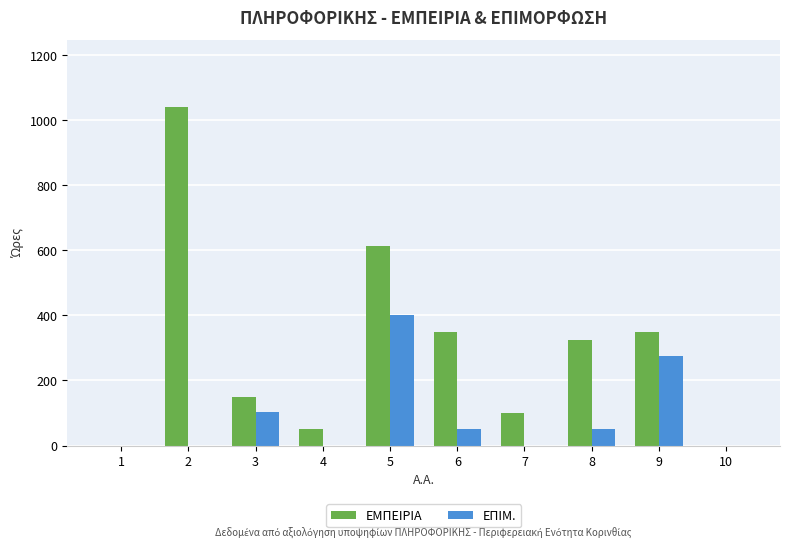

Between 5 and 10, which series saw the biggest shift?

ΕΜΠΕΙΡΙΑ